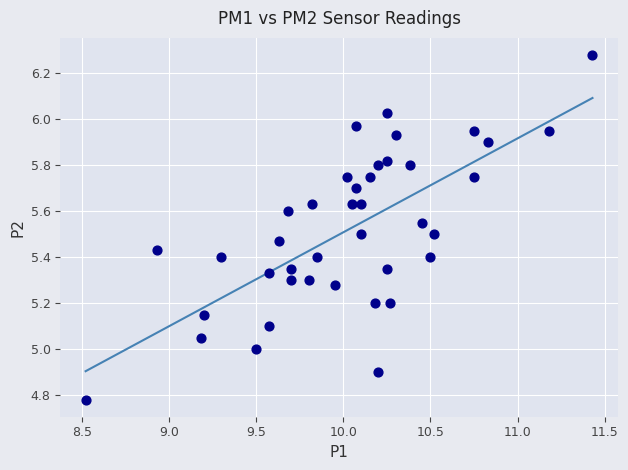

What is the range of X values (max minus min)?

2.9